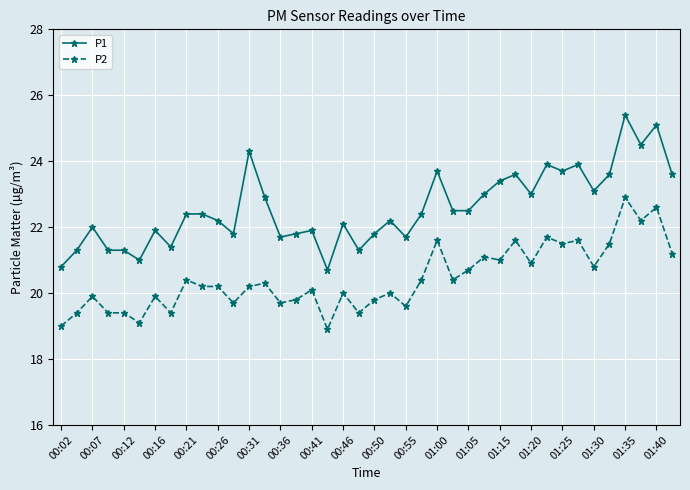

Count the number of data series in this chart.

2